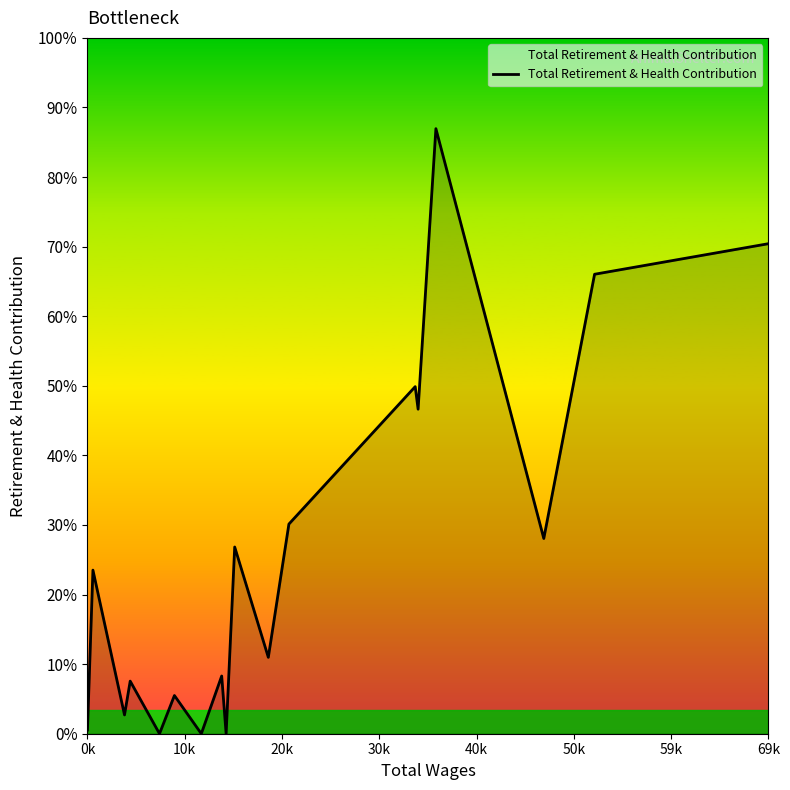

Does the chart have visible grid lines?

No